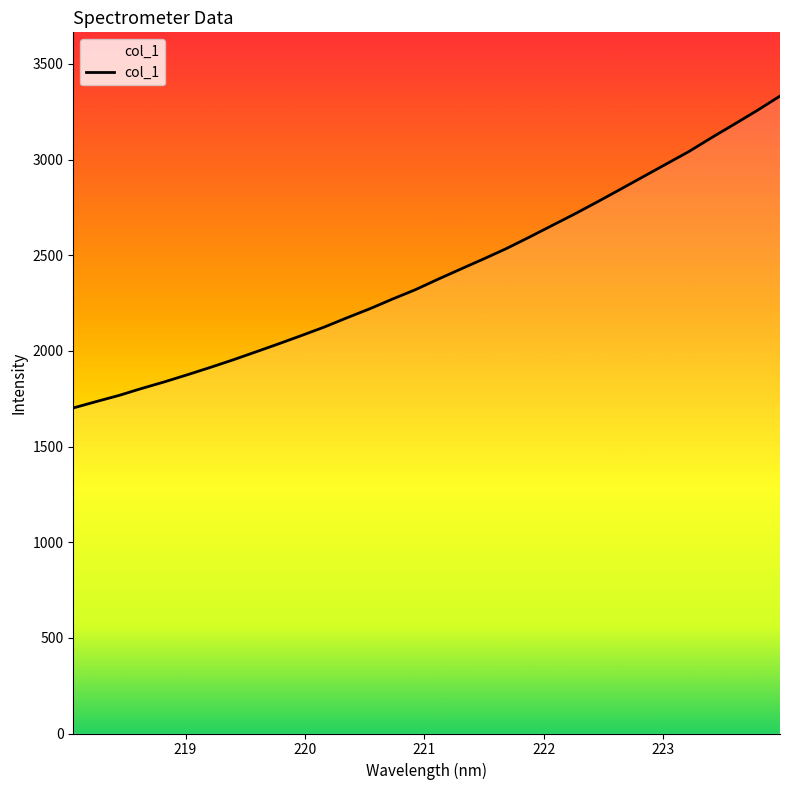

What is the difference between the maximum and minimum values?

1630.1